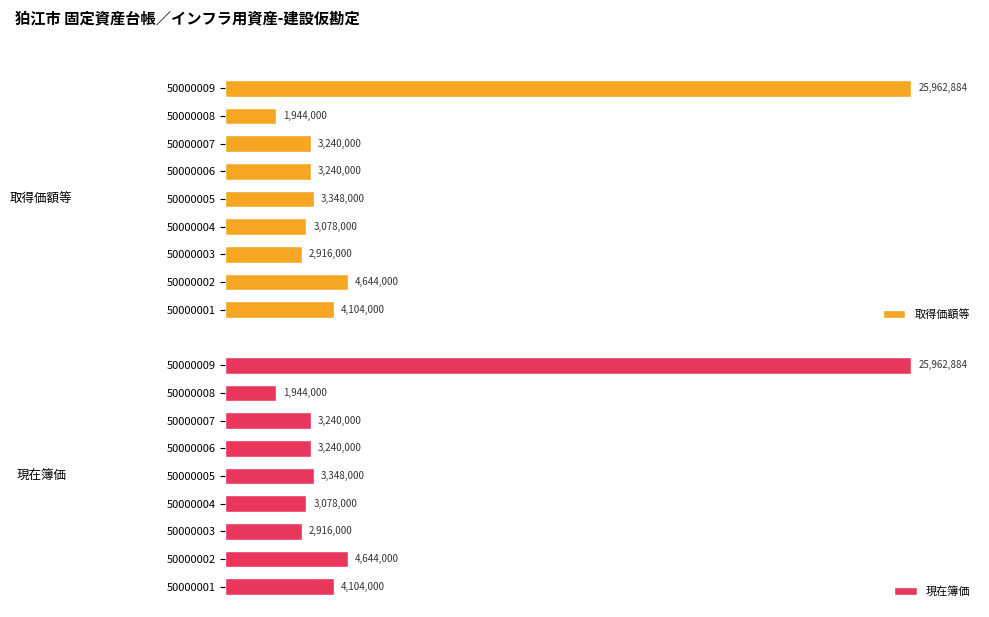

What is the value of the 取得価額等 bar at the 1st from the left?

4104000